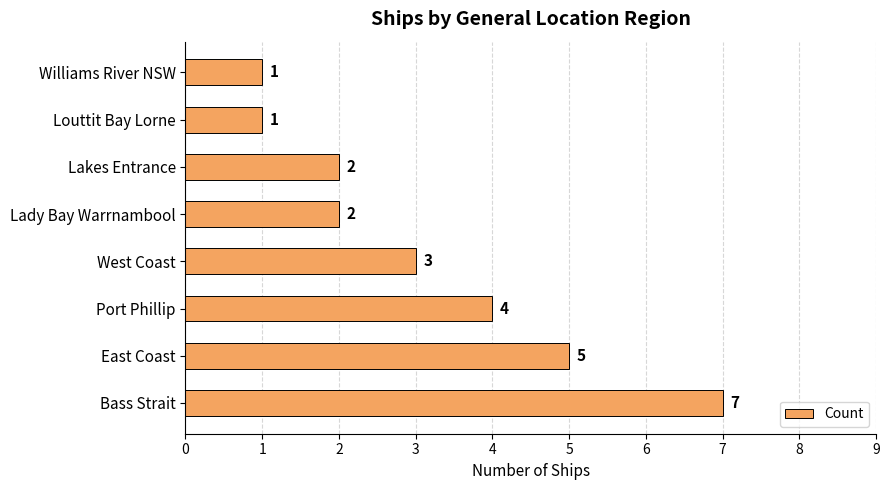

Does the chart contain stacked bars?

No